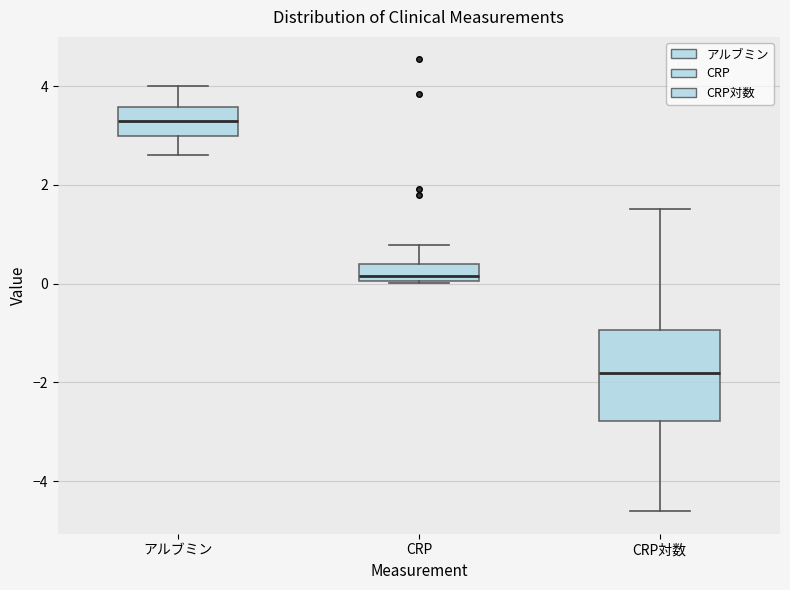

Reading left to right, read every box against the y-axis: the position of its median line, the range the box covers, and the ends of its whiskers. The values are not printed on the chart, so give them approximately, as read against the axis.

アルブミン: median 3.4, box 3.0 to 3.6, whiskers 2.6 to 4.0
CRP: median 0.2, box 0.0 to 0.4, whiskers 0.0 to 0.8
CRP対数: median -1.8, box -2.8 to -1.0, whiskers -4.6 to 1.6